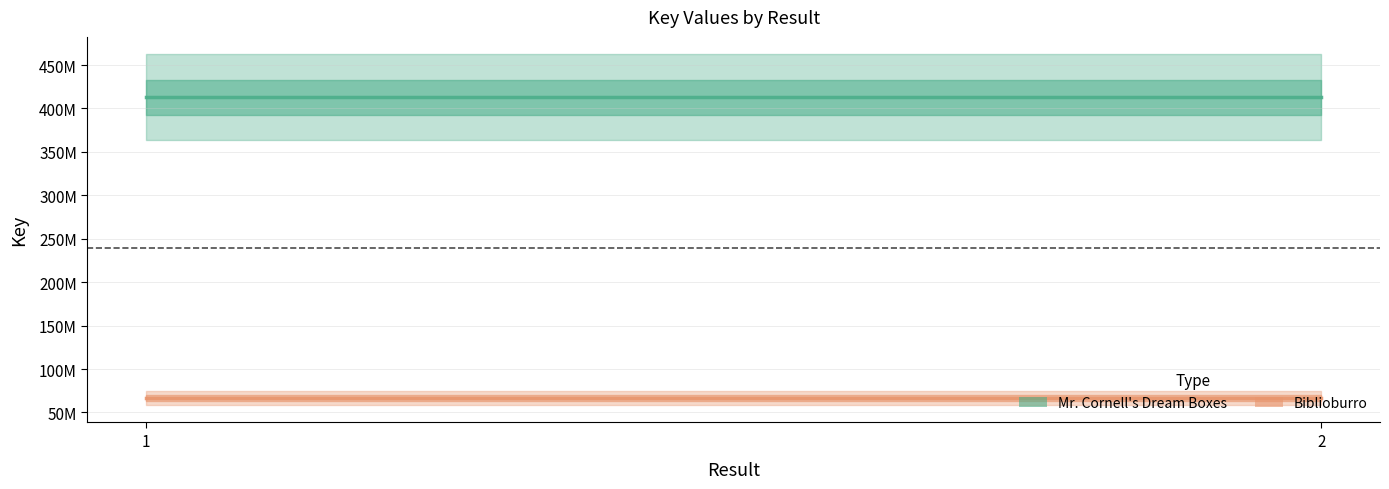

What is the sum of the Biblioburro values at 2 and 1?

133196926